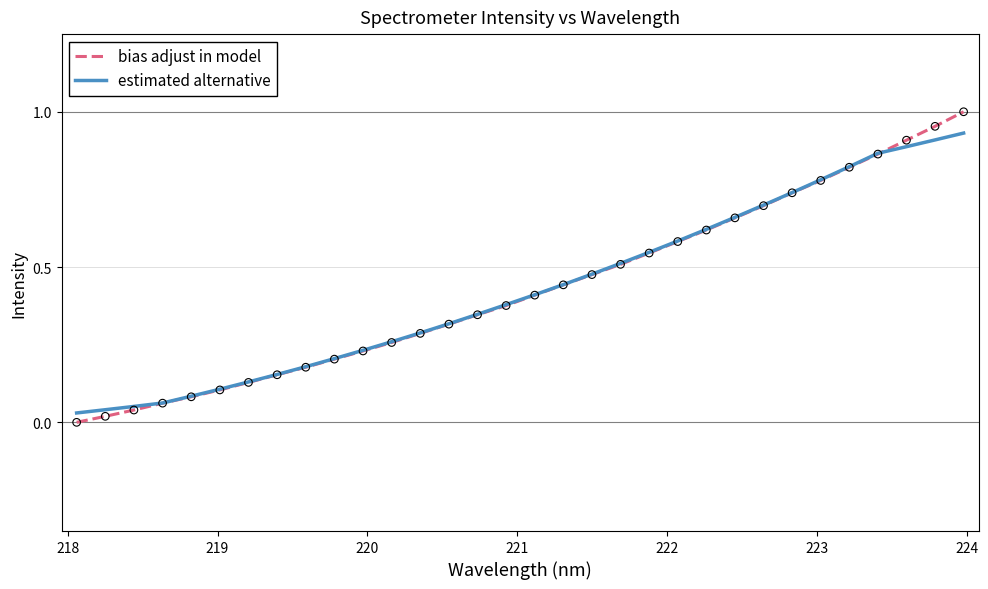

Which series has the largest range (max minus min)?

bias adjust in model